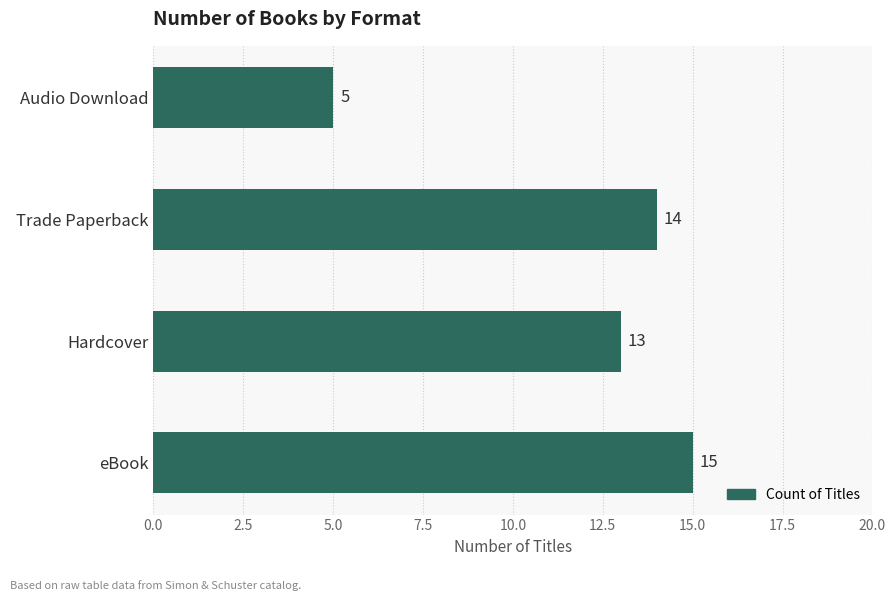

Which has a higher value, eBook or Hardcover?

eBook